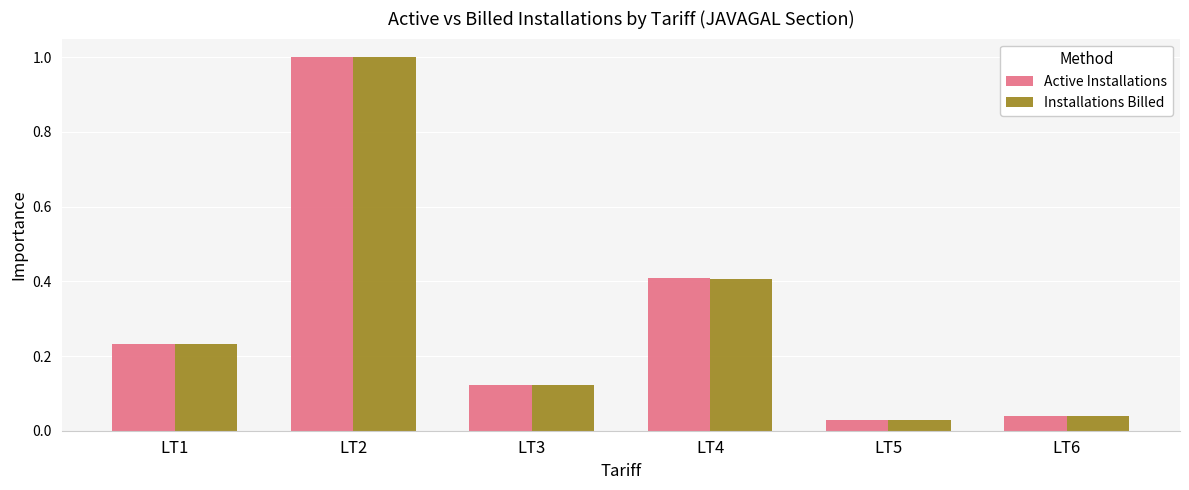

What is the average value of the Active Installations series?

0.3